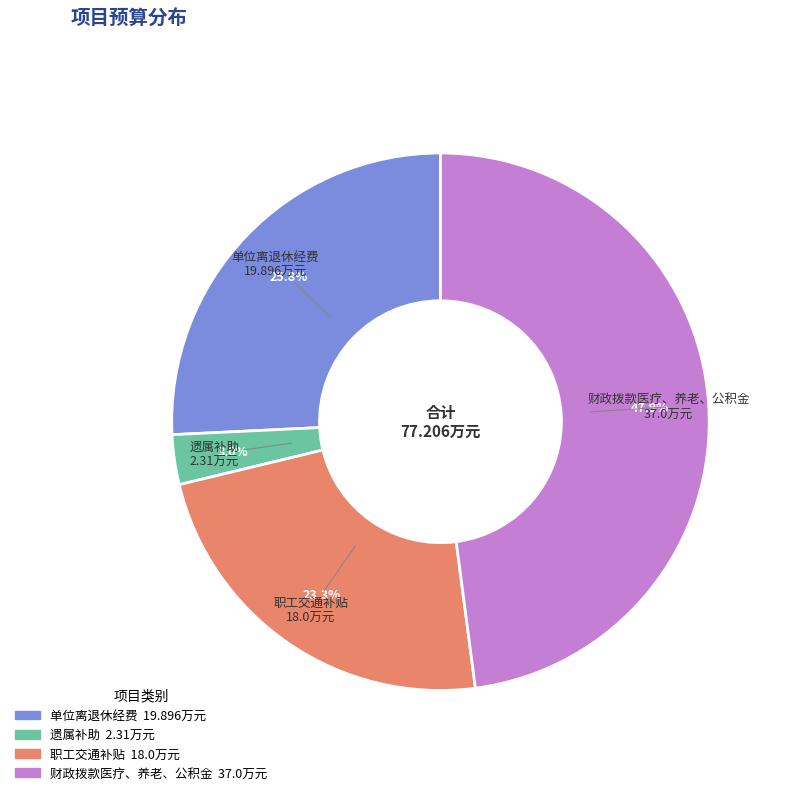

What portion of the pie excludes 职工交通补贴?

76.7%